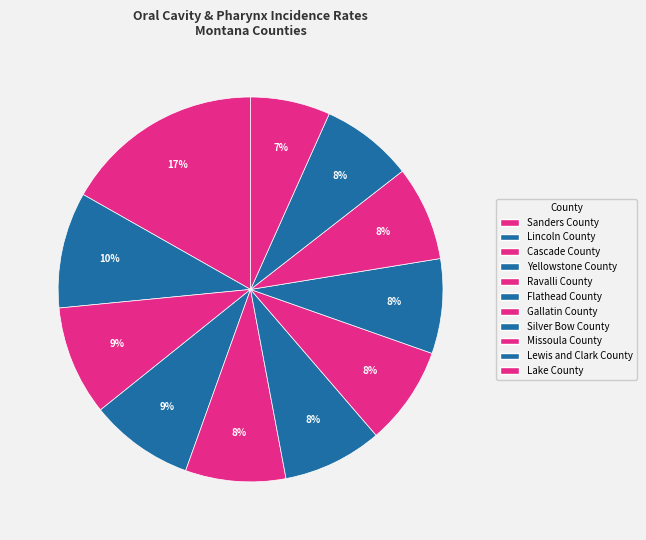

Which slice is the smallest?

Lake County